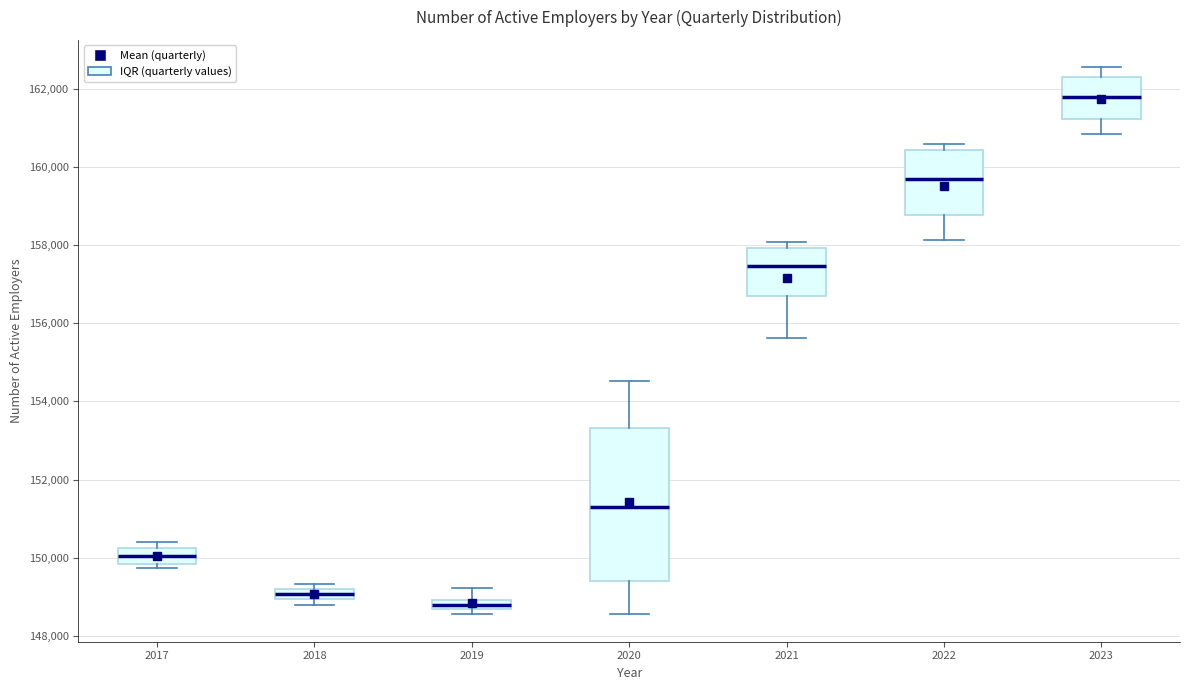

Which box's median line is the lowest?

2019